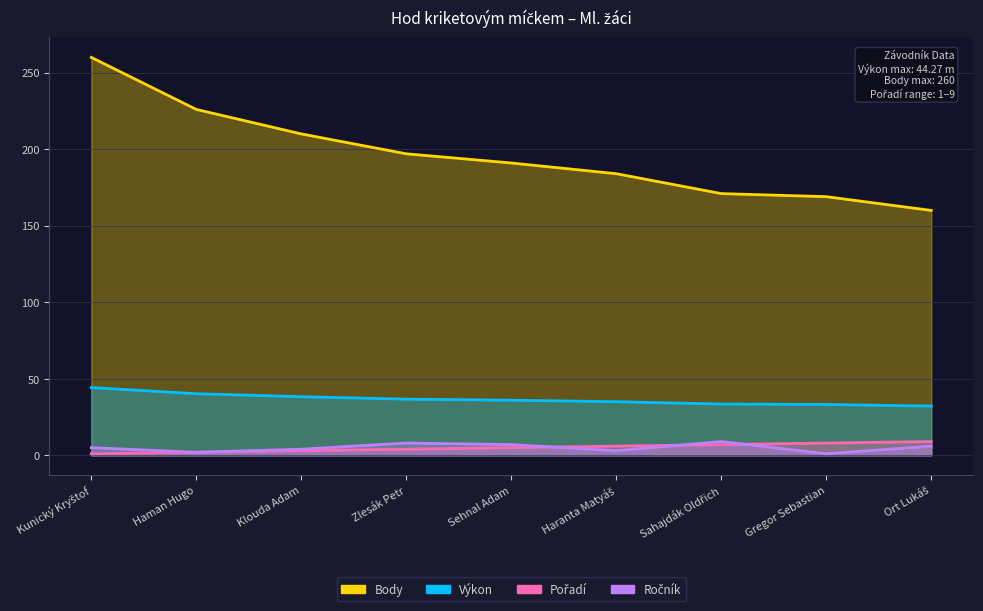

What is the spread (max minus min) of values at Sahajdák Oldřich?

164.0